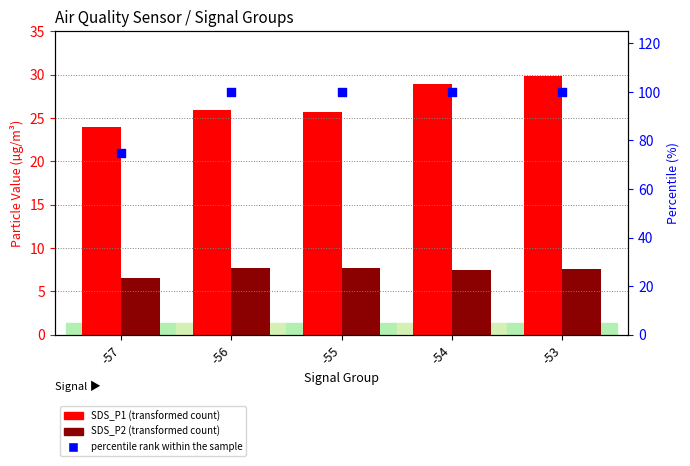

Which series has the largest total across all categories?

percentile rank within the sample